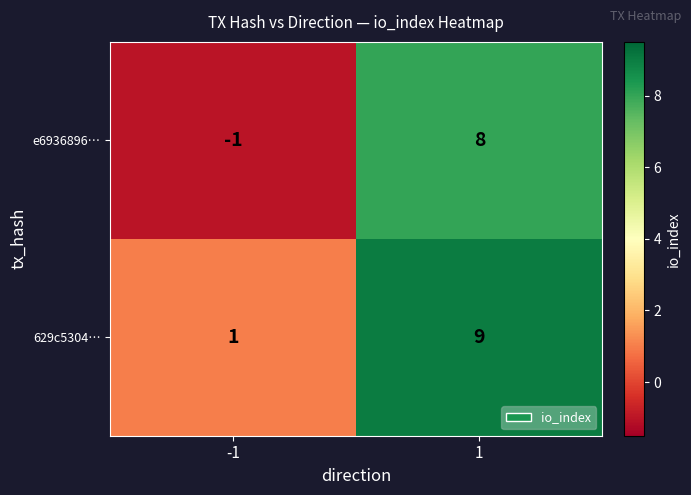

Reading left to right, transcribe all the data shown in this chart.

e6936896…: -1	8
629c5304…: 1	9